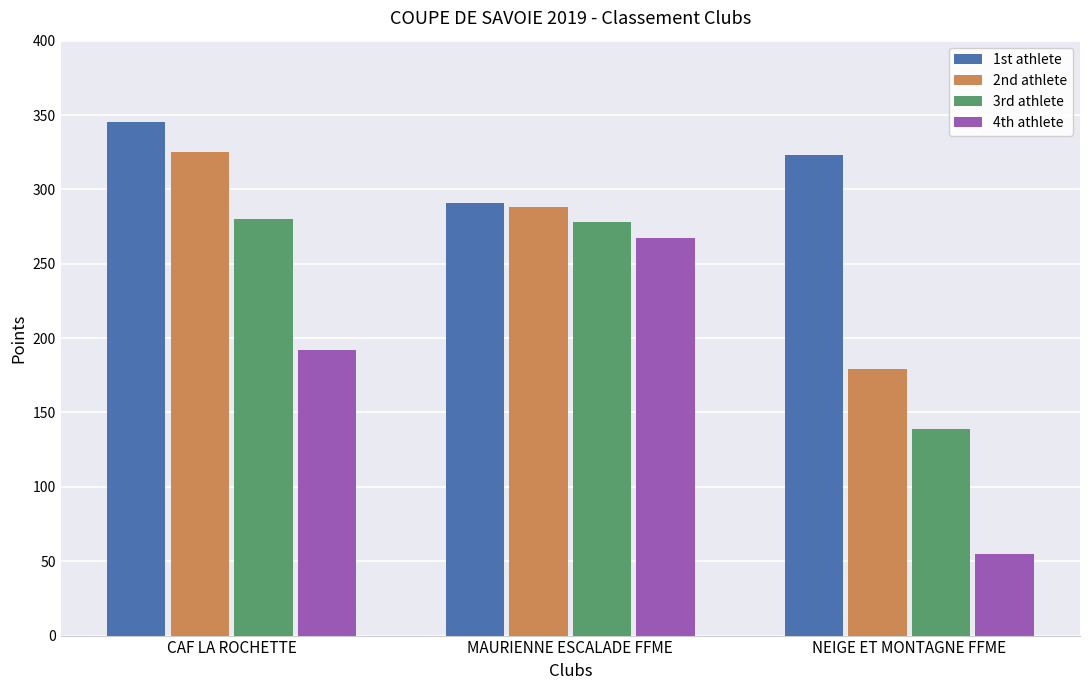

At which category is the sum across all series the highest?

CAF LA ROCHETTE